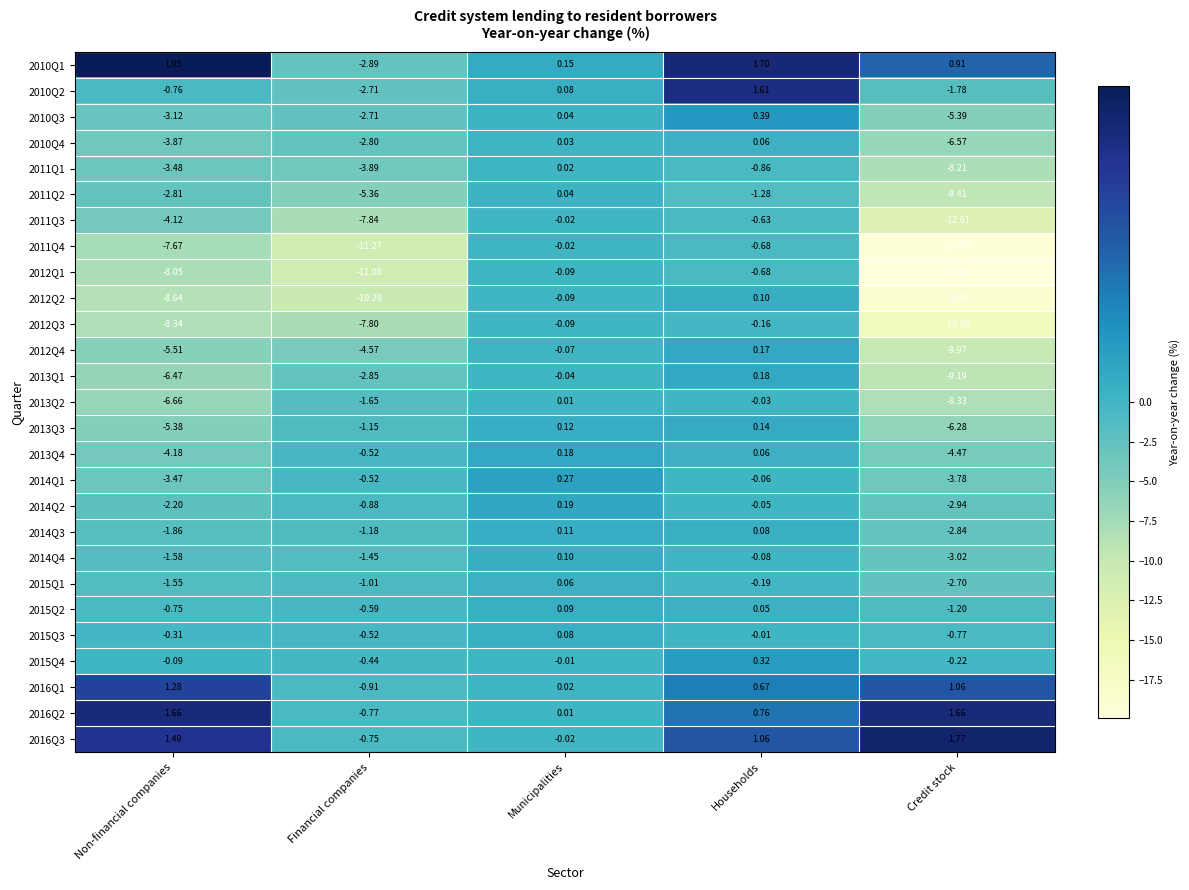

Is the value of 2012Q3 at Households greater than the value of 2010Q3 at Financial companies?

Yes